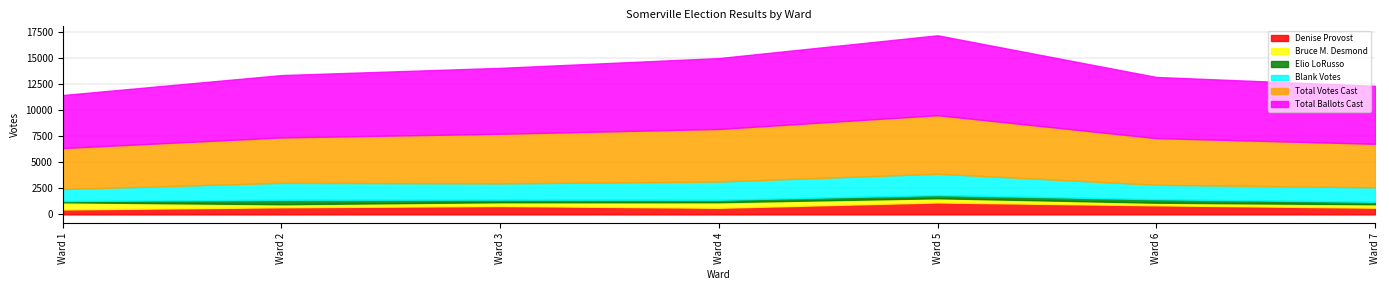

Is the value of Blank Votes at Ward 2 greater than the value of Denise Provost at Ward 4?

Yes